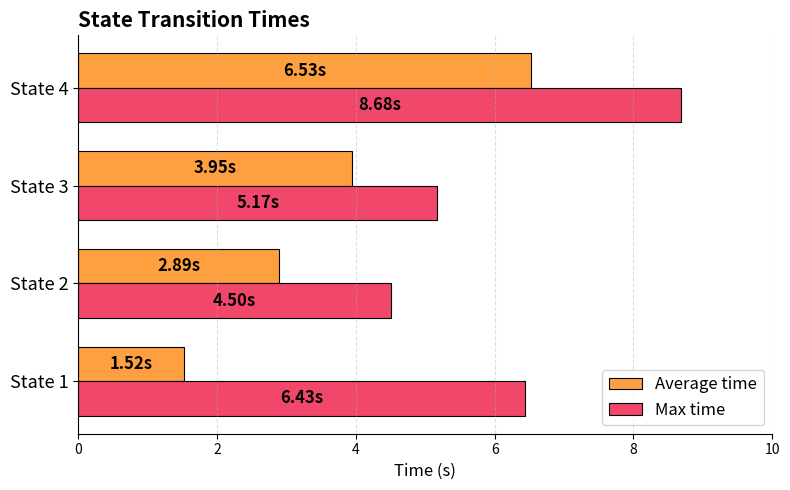

Is the value of Max time at State 2 greater than the value of Average time at State 2?

Yes